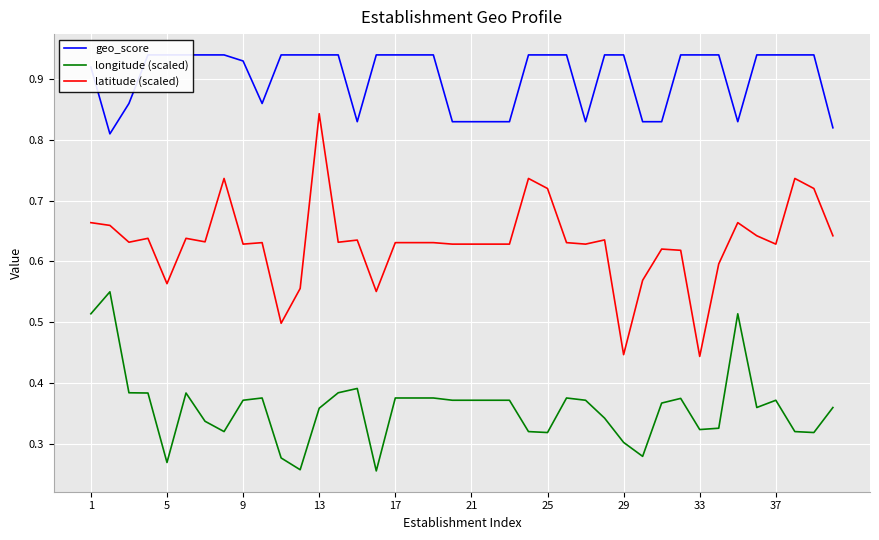

What is the difference between the maximum and minimum values in the geo_score series?

0.1